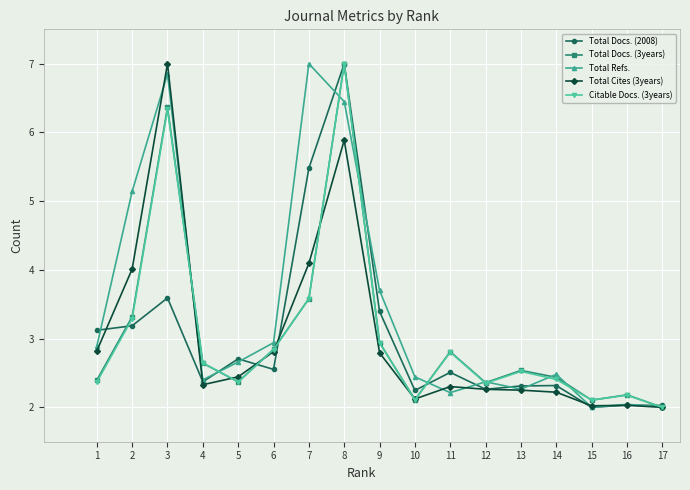

How many lines are shown in the chart?

5